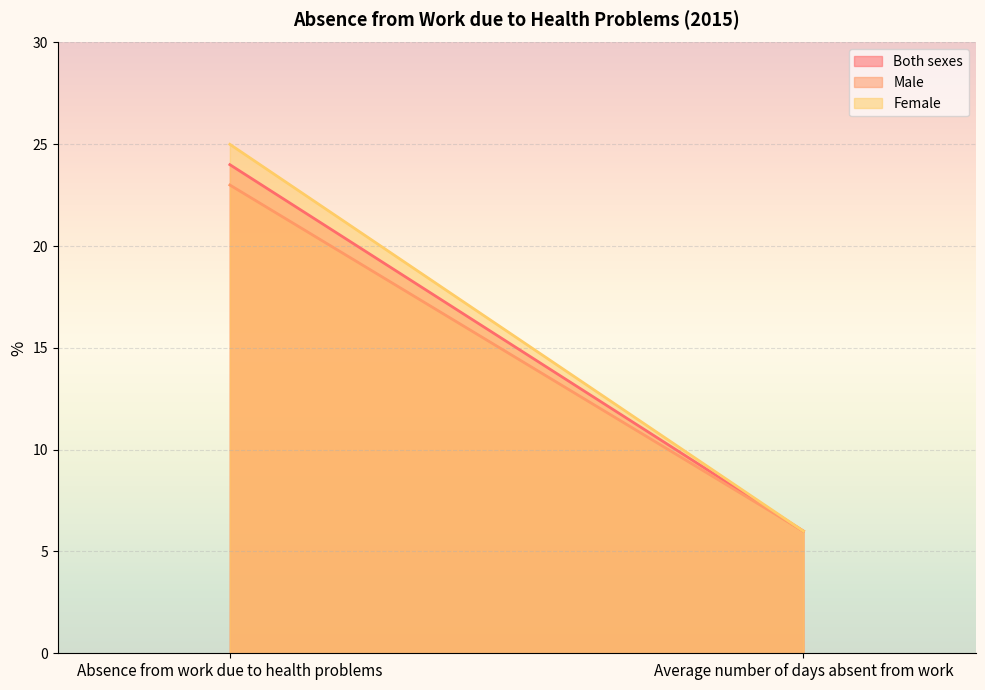

Which series has the widest spread of values?

Female